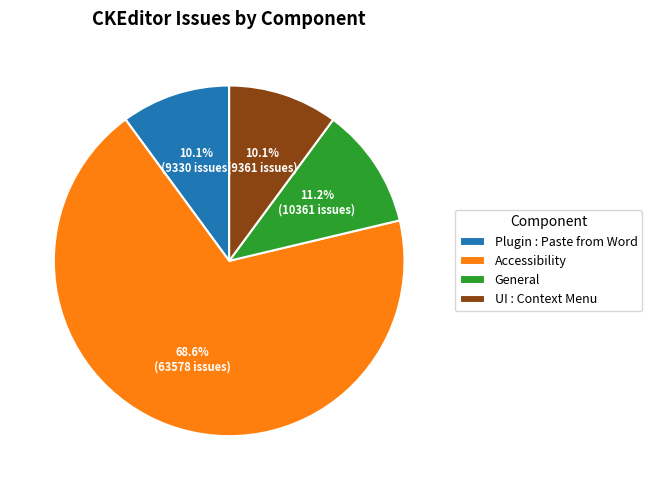

Does UI : Context Menu account for over 50% of the chart?

No